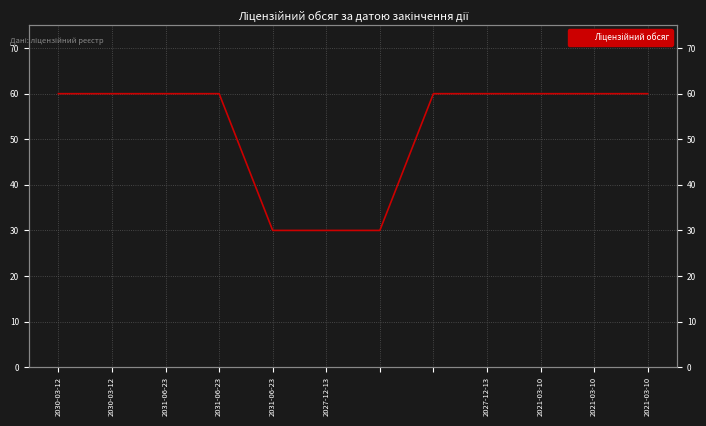

What value does the data have at 2027-12-13?

30